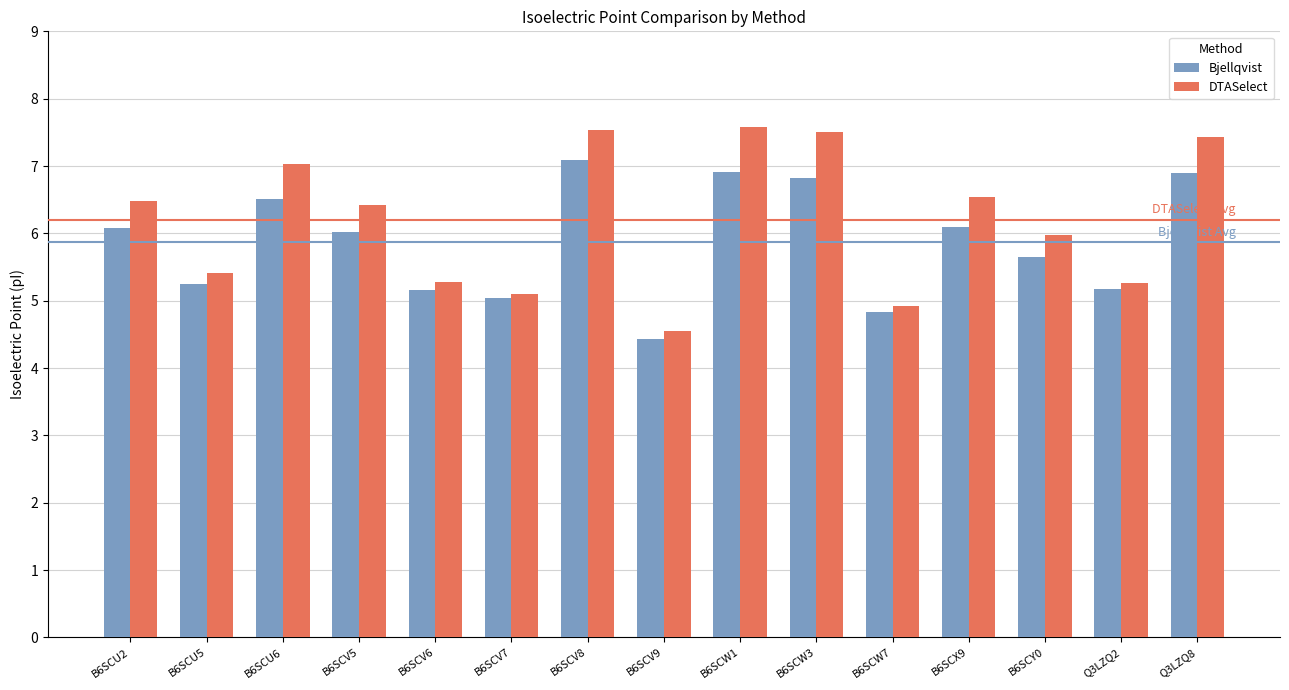

What are all the series names shown in the legend?

Bjellqvist, DTASelect